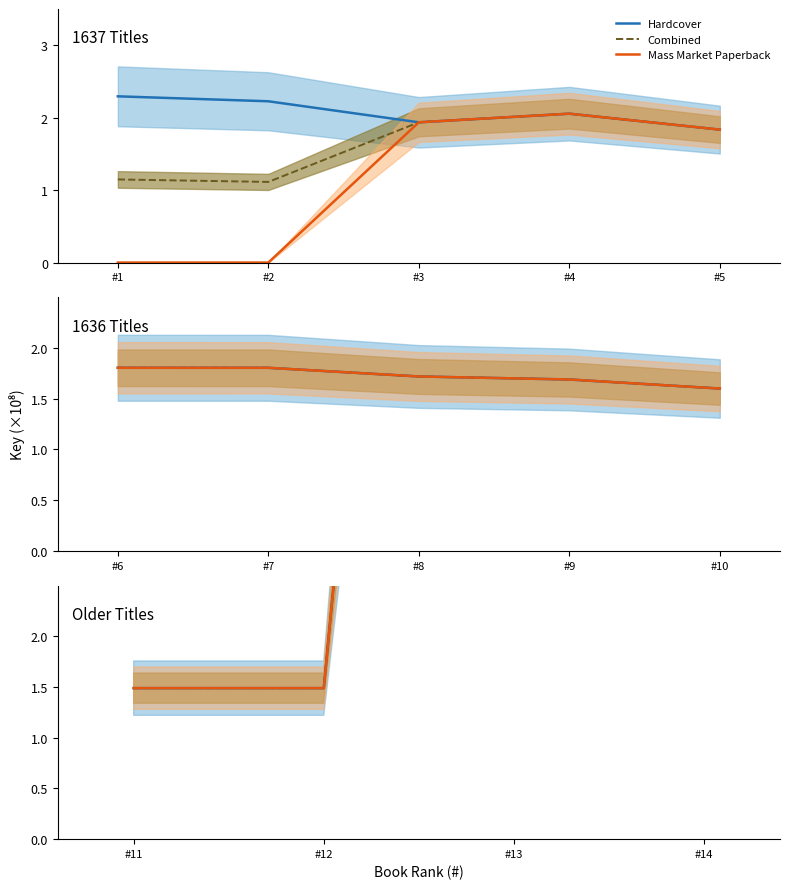

What is the minimum value for Hardcover?

1.5